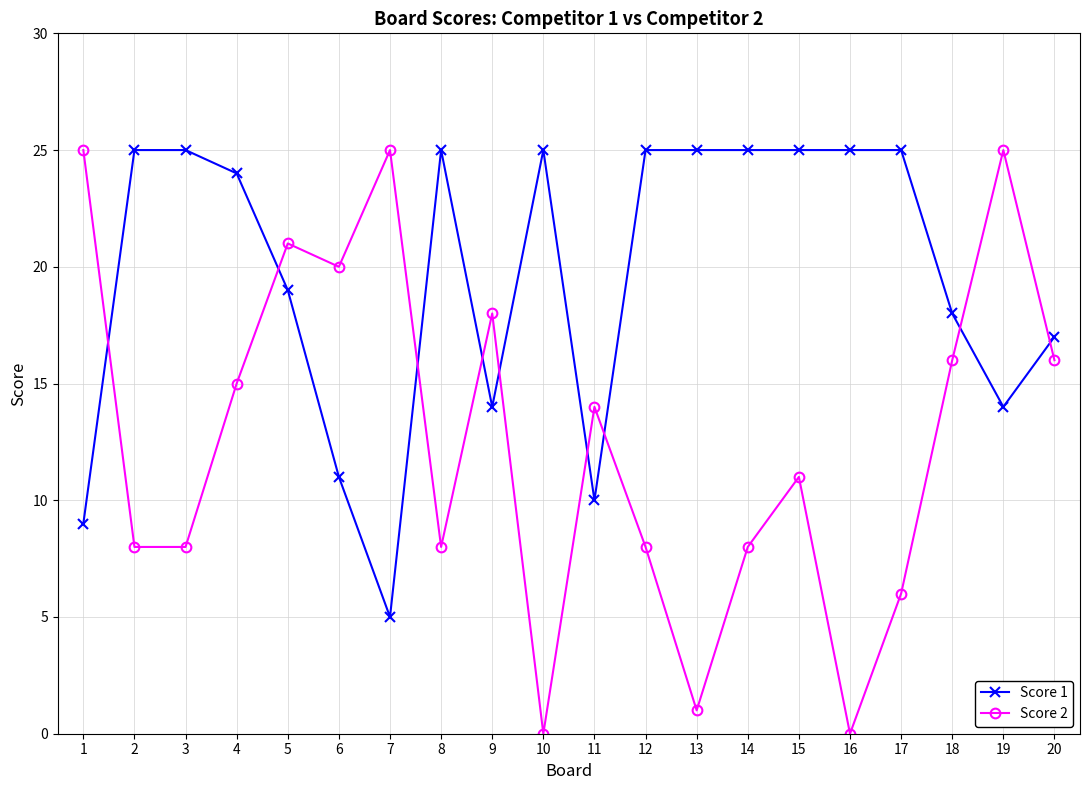

How many interior local peaks does the Score 2 series have?

6